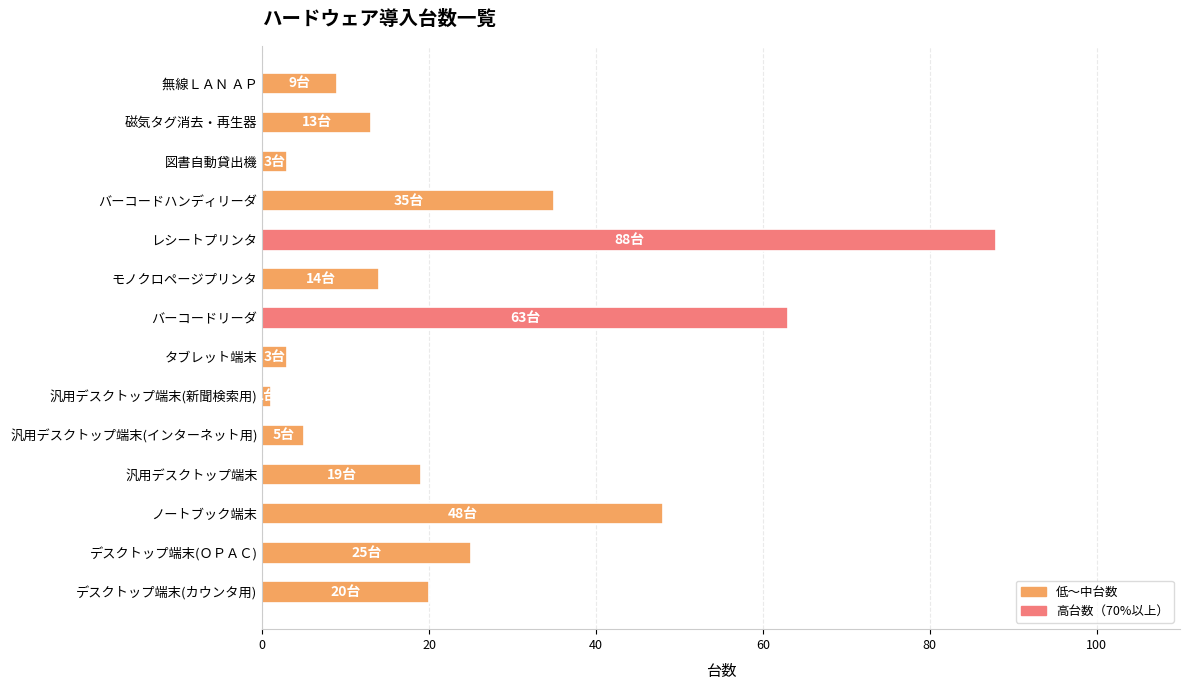

Where is the data nearest to the value 44?

ノートブック端末